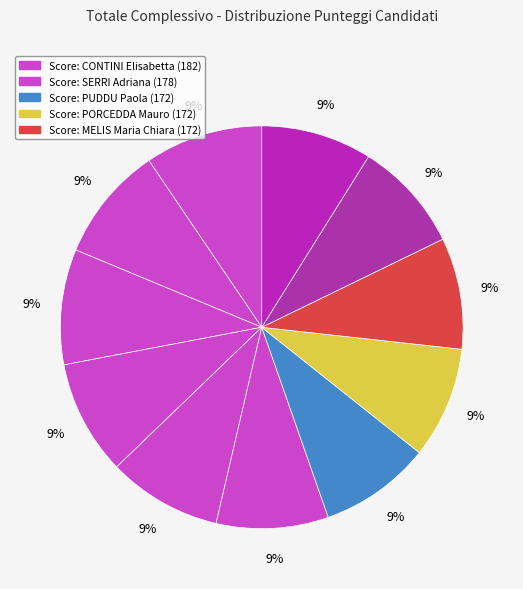

How many segments does this pie chart have?

11